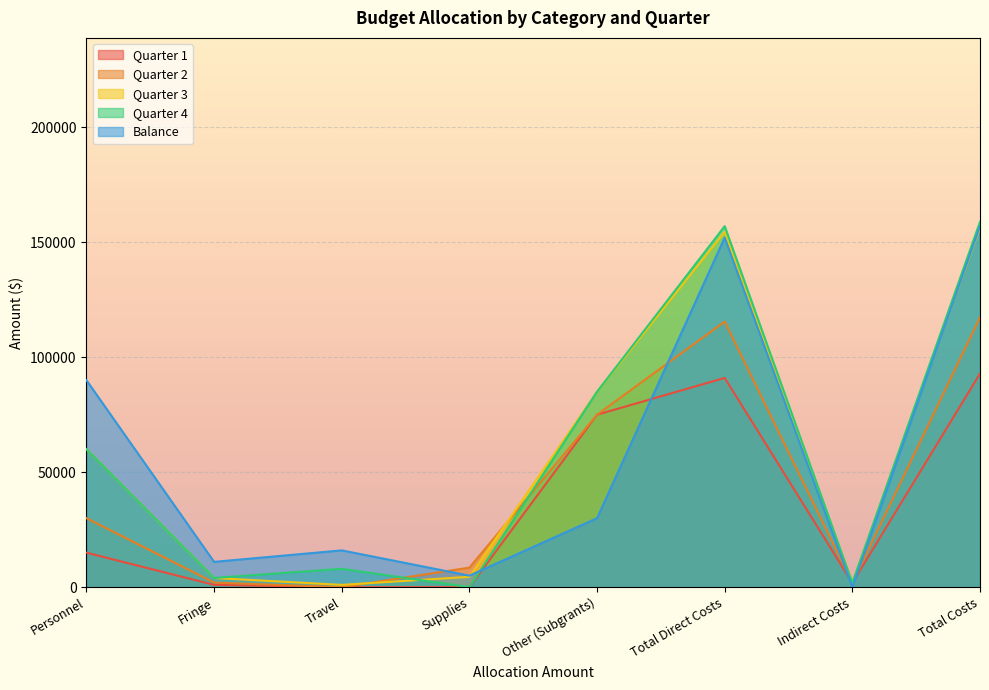

Rank the series by their maximum value, from lowest to highest.

Quarter 1, Quarter 2, Quarter 3, Balance, Quarter 4